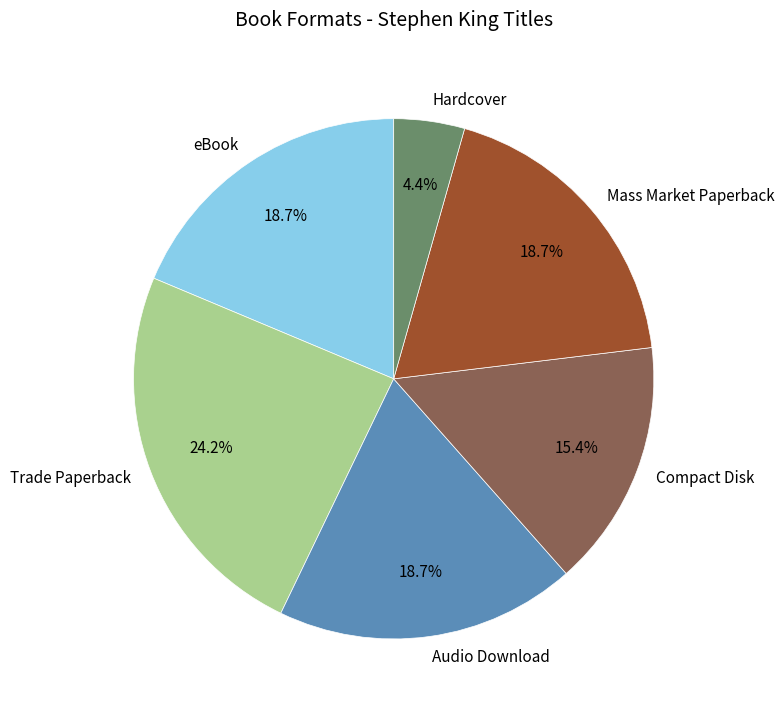

What is the ratio of the value at Trade Paperback to the value at Mass Market Paperback?

1.3